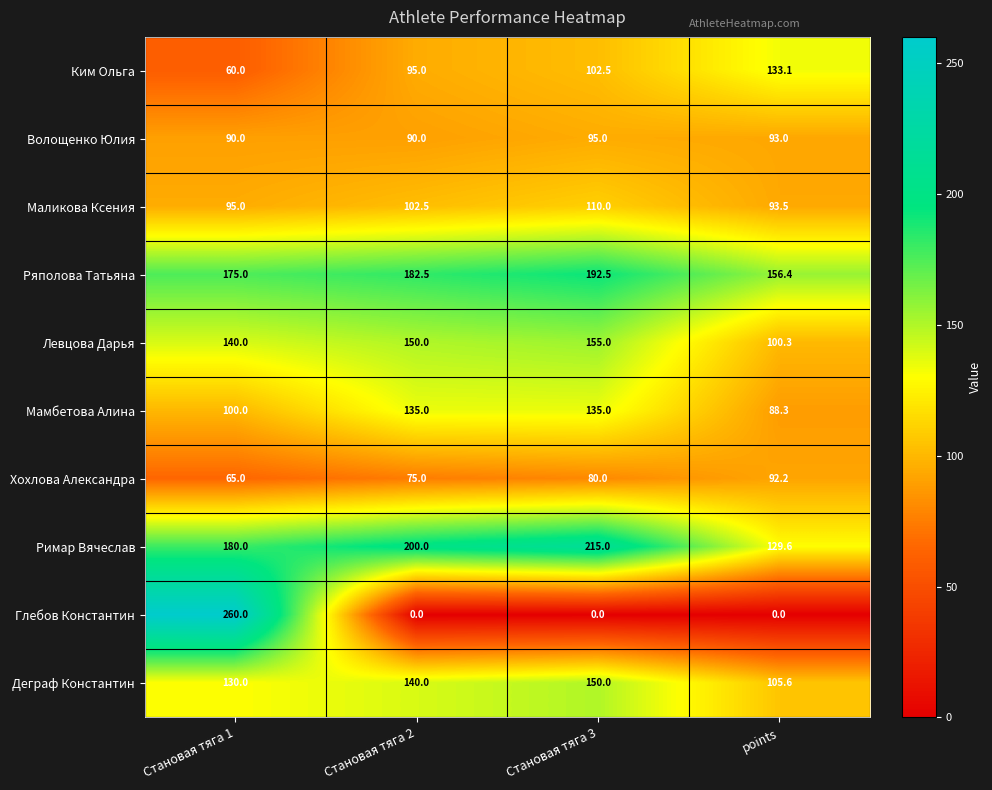

What is the maximum value for Левцова Дарья?

155.0